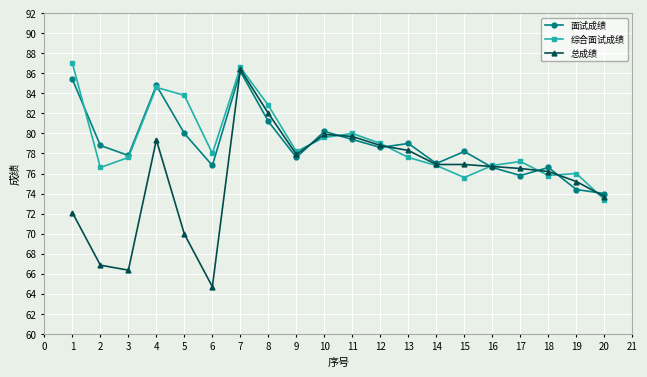

Is the value of 面试成绩 at 7 greater than the value of 综合面试成绩 at 16?

Yes